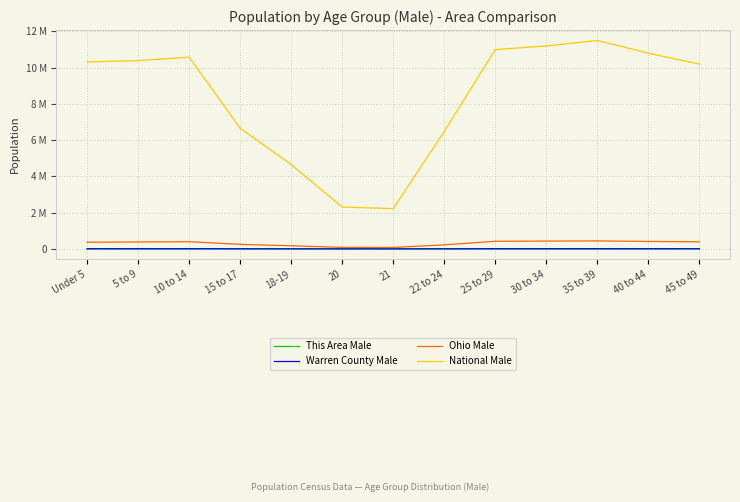

Reading right to left, transcribe all the data shown in this chart.

This Area Male: 185	200	230	210	180	88	26	25	54	152	254	214	195
Warren County Male: 8200	8800	9500	9100	8200	3407	914	1140	2450	4773	8881	8920	7409
Ohio Male: 390000	410000	440000	430000	420000	222213	79176	82813	171337	249638	396152	382641	367479
National Male: 10200000	10800000	11500000	11200000	11000000	6482659	2223198	2308319	4647457	6656209	10579862	10389638	10319427